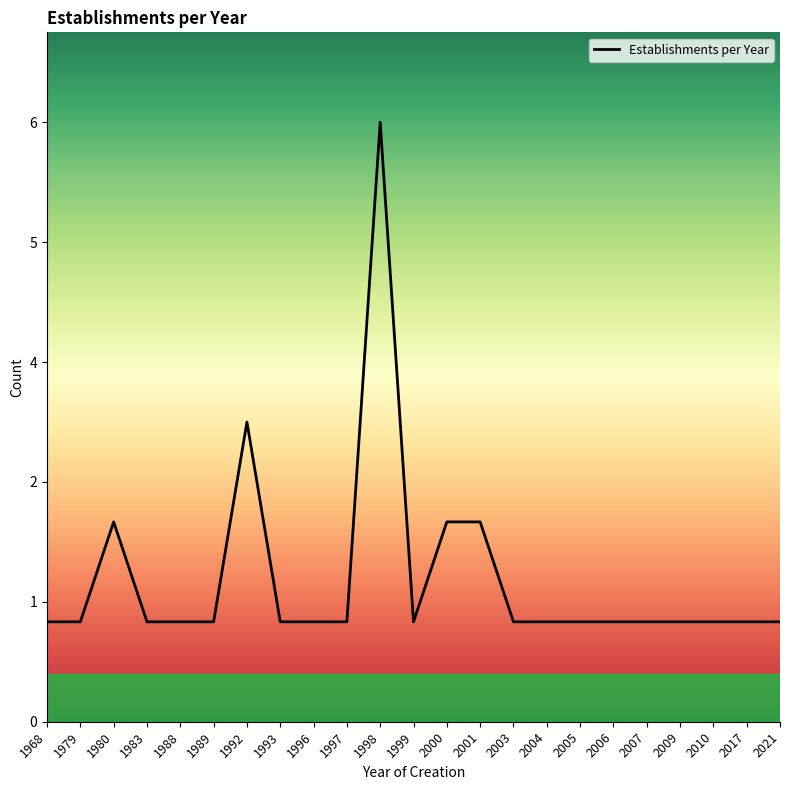

What is the ratio of the value at 2010 to the value at 2007?

1.0